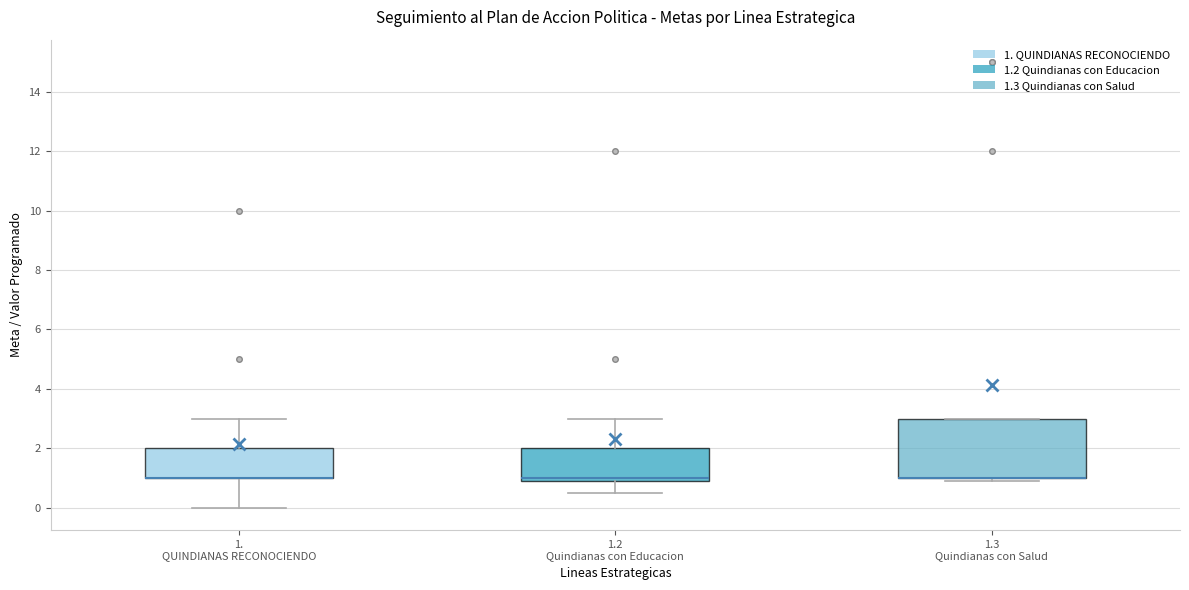

Where is the lower edge of the box for 1.3 Quindianas con Salud on the y-axis? The values are not printed on the chart, so give them approximately, as read against the axis.

1.0